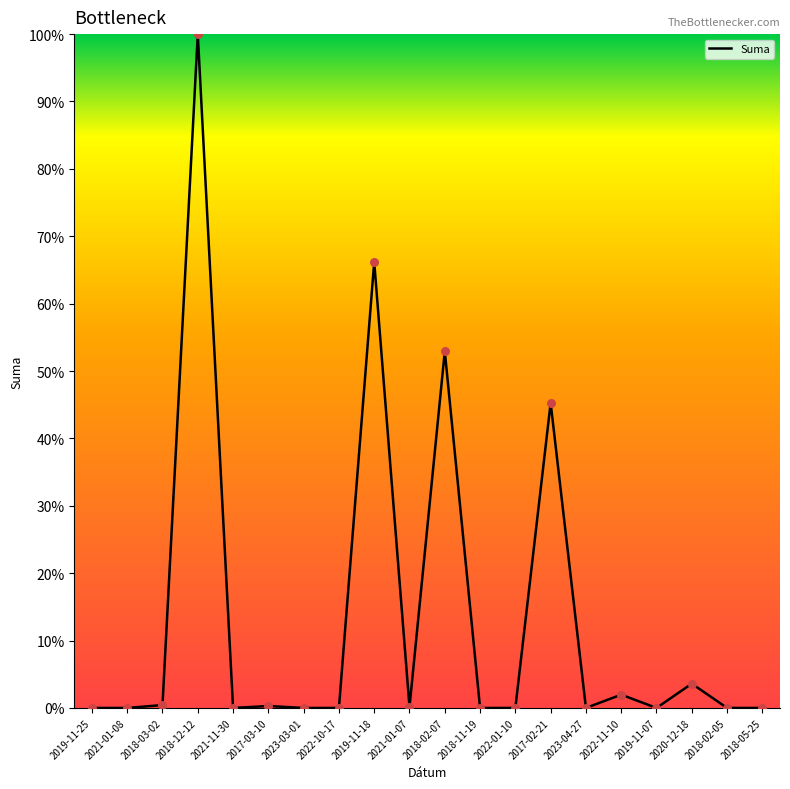

Approximately how many times larger is the value at 2020-12-18 compared to 2017-02-21?

0.1